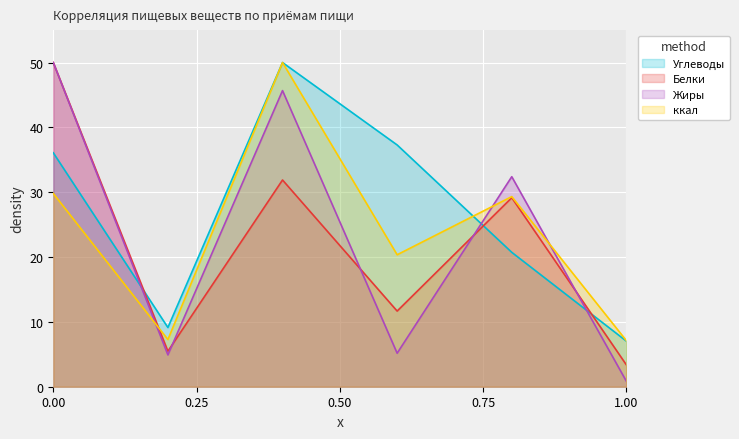

What is the difference between the second highest and second lowest values in the Белки series?

26.4